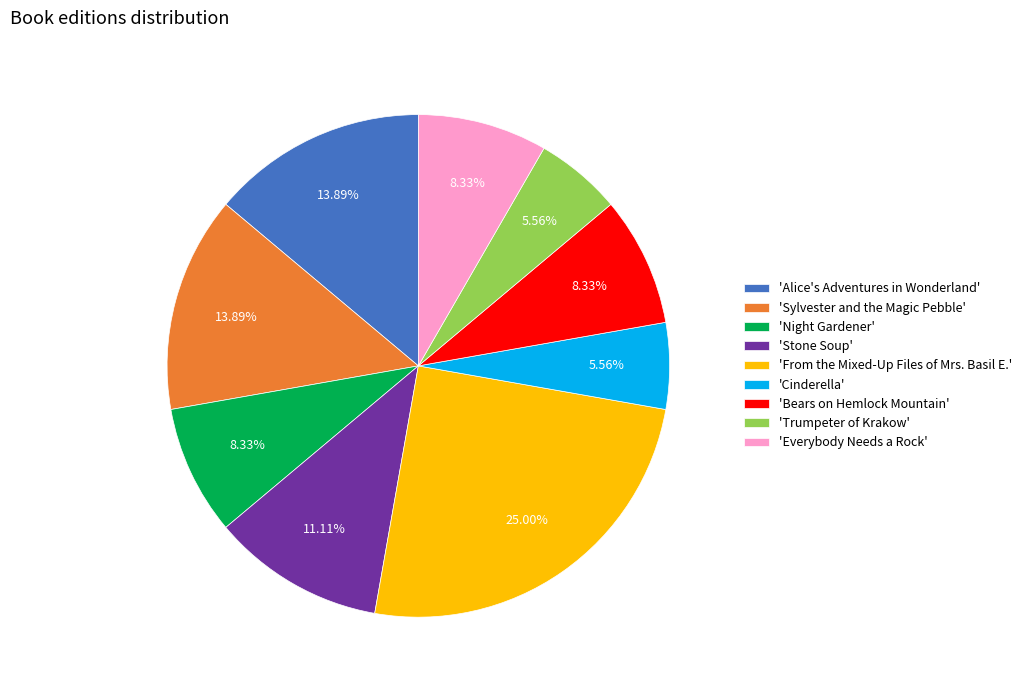

Which has a higher value, 'Alice's Adventures in Wonderland' or 'Everybody Needs a Rock'?

'Alice's Adventures in Wonderland'